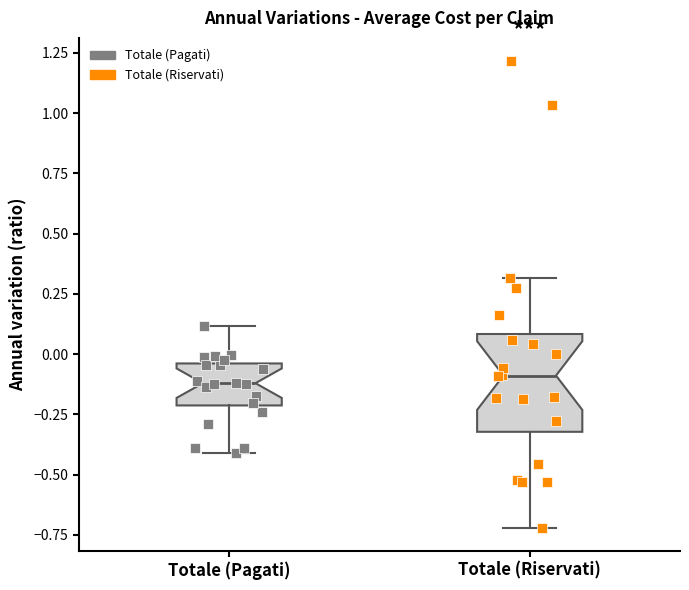

Reading left to right, transcribe this box plot: for each box, give where its median line is, the range the box spans, and where its two whiskers end, as read against the y-axis. The values are not printed on the chart, so give them approximately, as read against the axis.

Totale (Pagati): median -0.10, box -0.20 to -0.05, whiskers -0.40 to 0.10
Totale (Riservati): median -0.10, box -0.30 to 0.10, whiskers -0.70 to 0.30